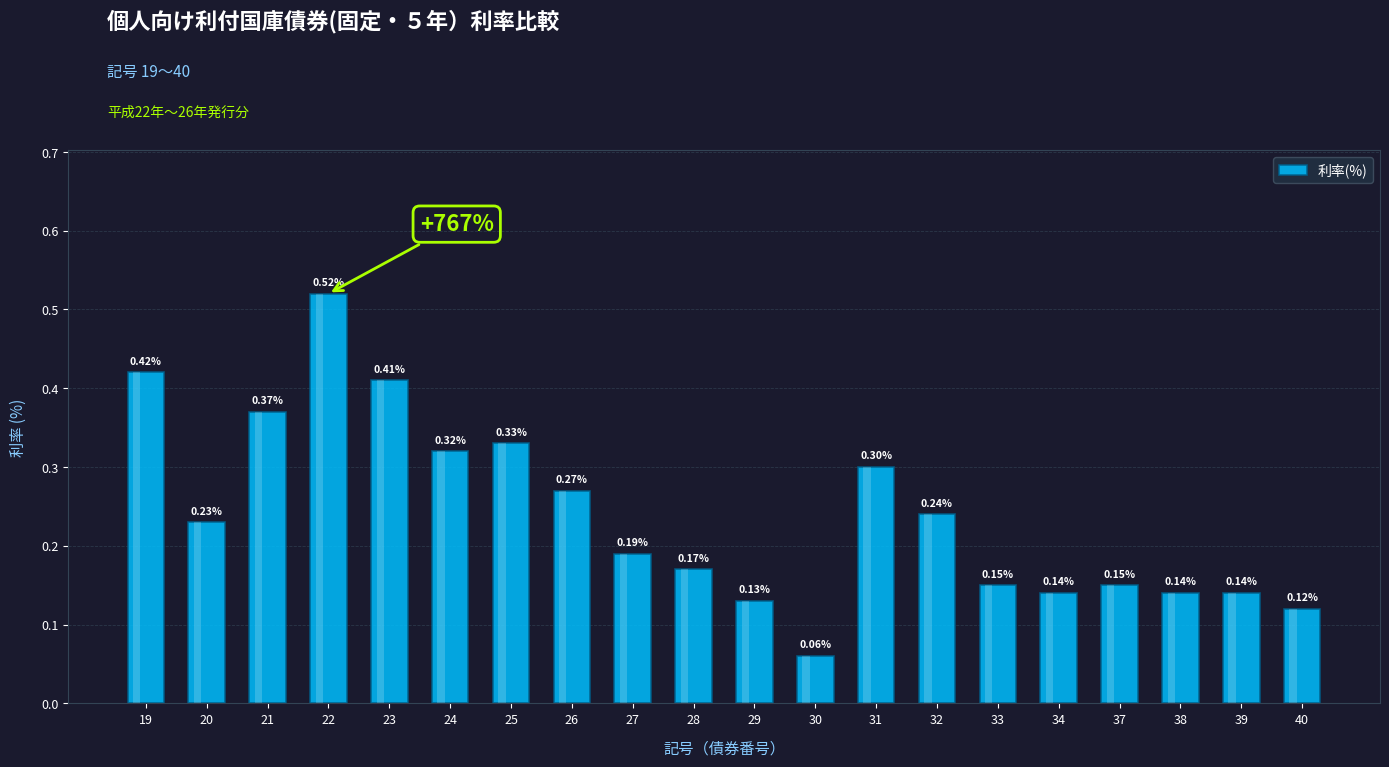

Which has a higher value, 24 or 20?

24